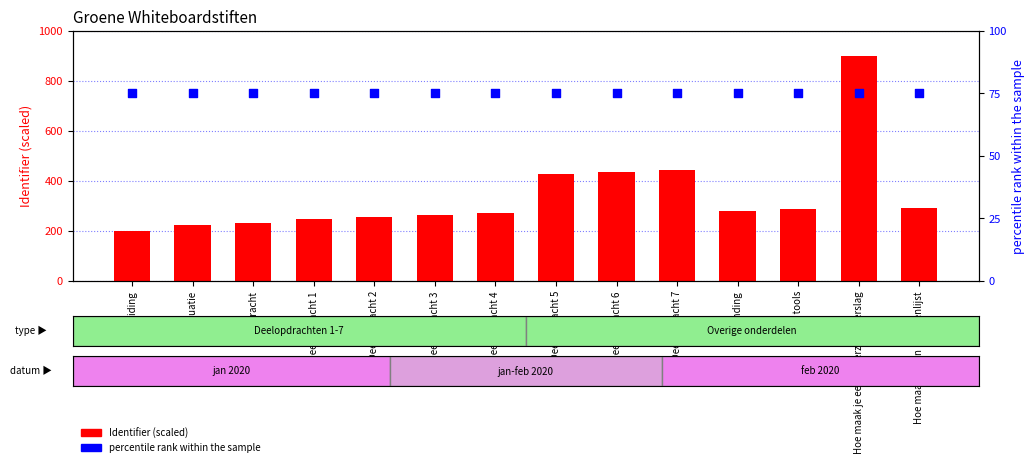

What is the total value across all series at Extra tools?

363.0